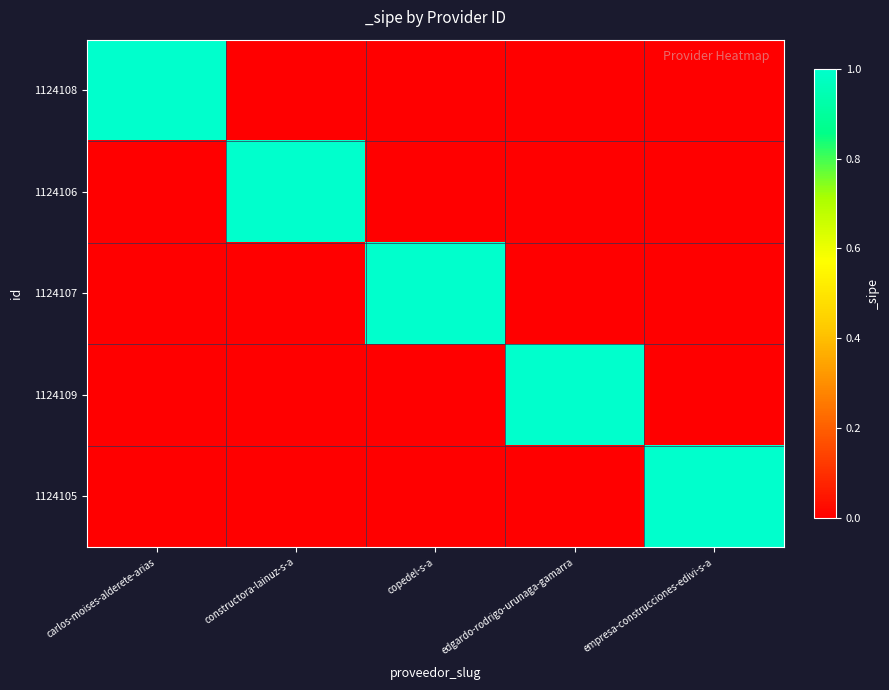

How many series are shown in this chart?

5